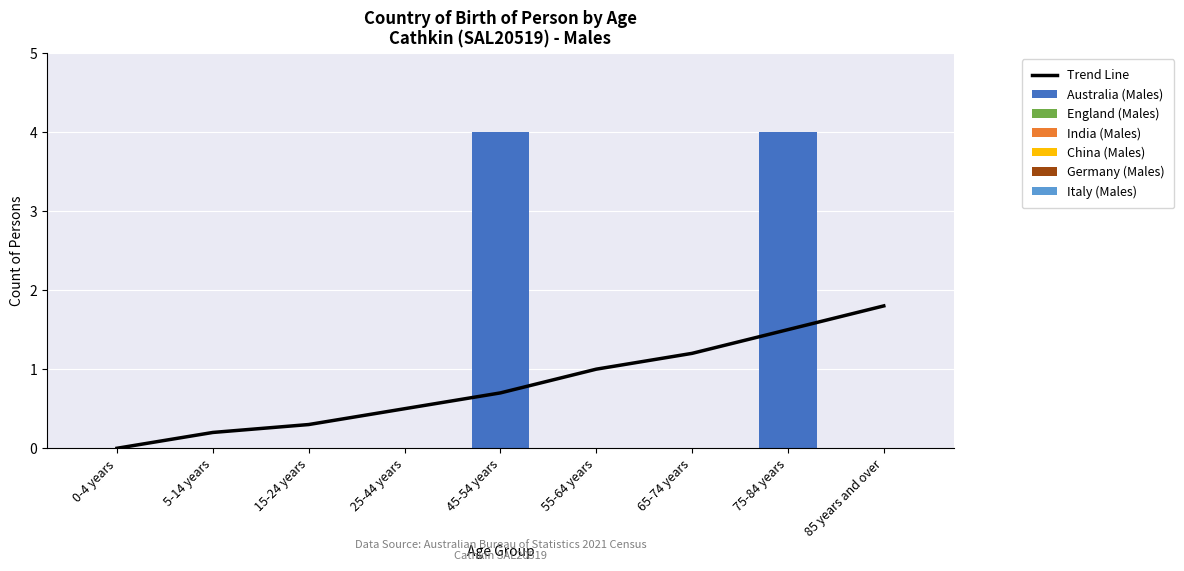

Are the bars grouped side by side (vs. stacked)?

Yes